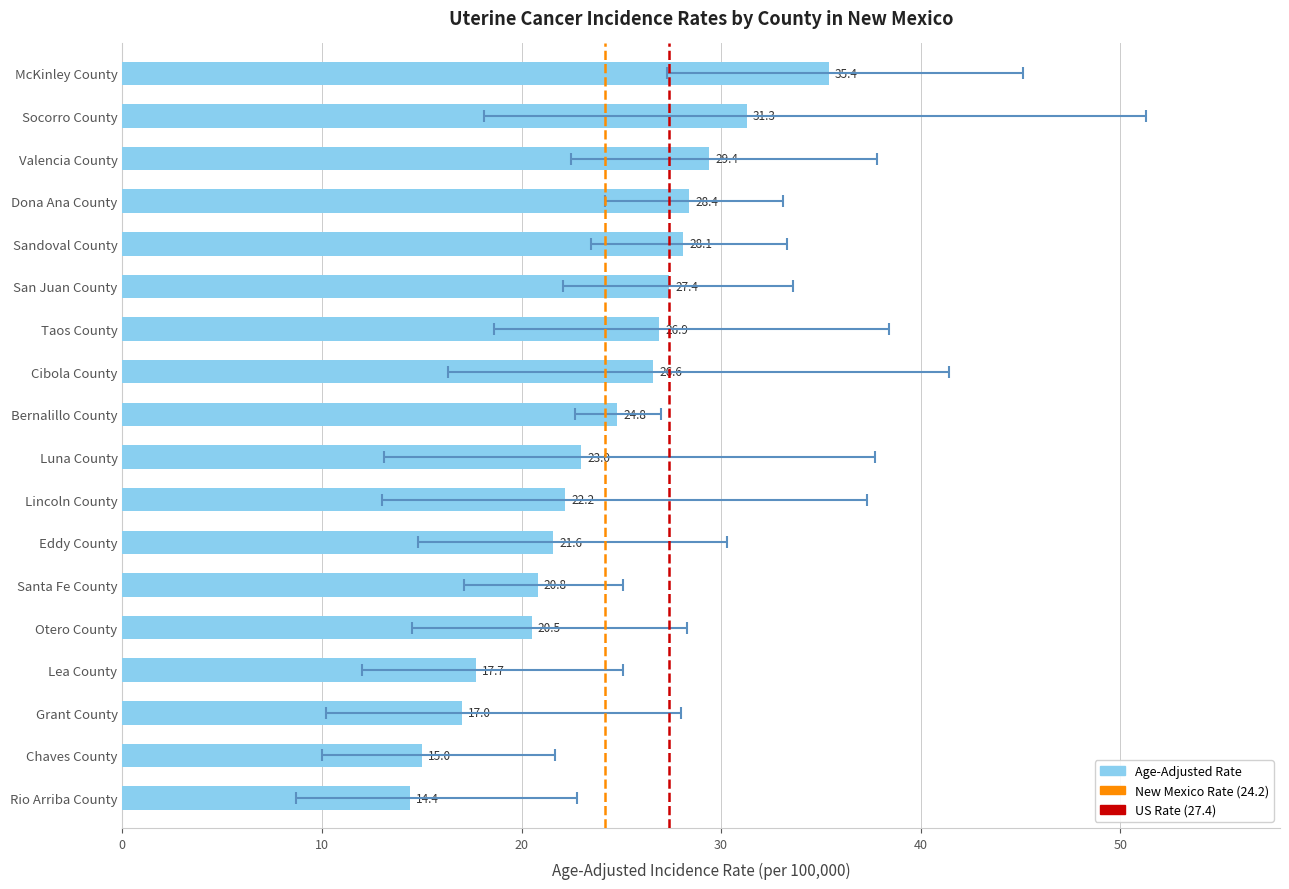

What is the difference between the maximum and minimum values in the Upper CI series?

29.6